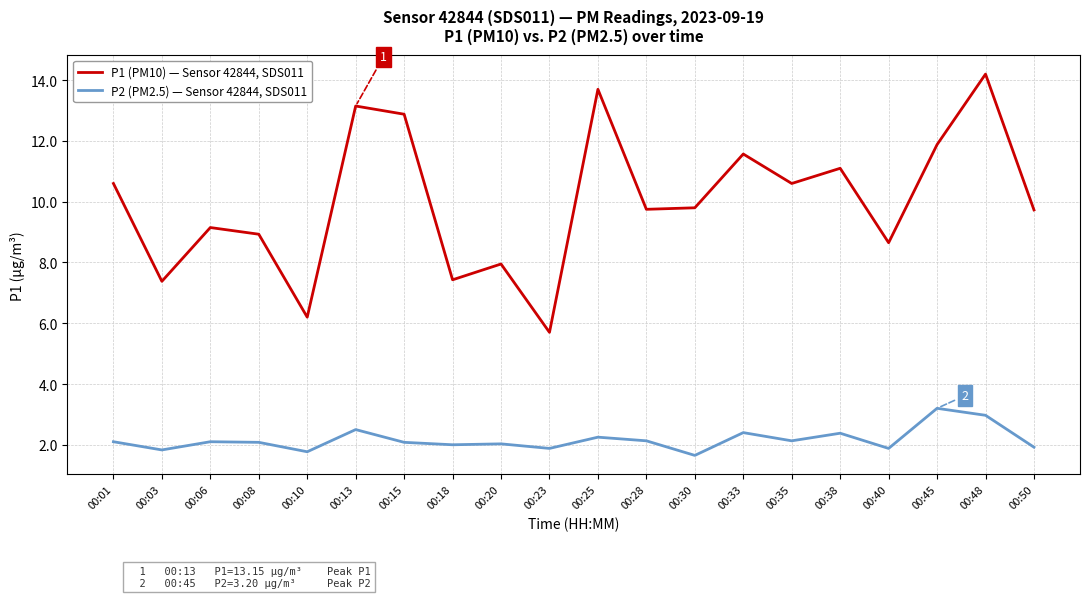

How many distinct data groups are displayed?

2